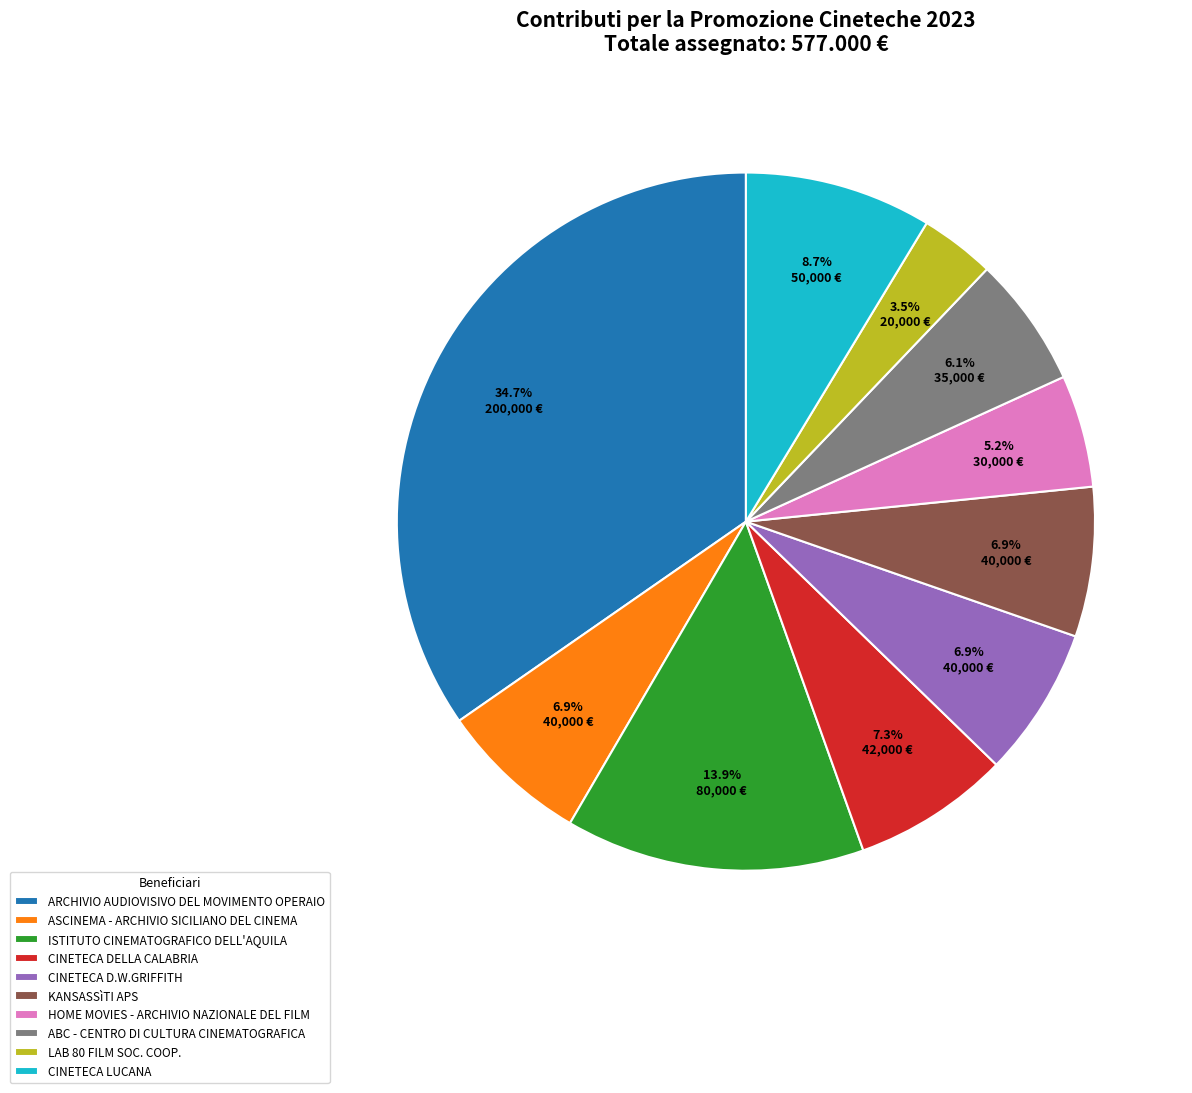

Which category has the smallest portion of the pie?

LAB 80 FILM SOC. COOP.